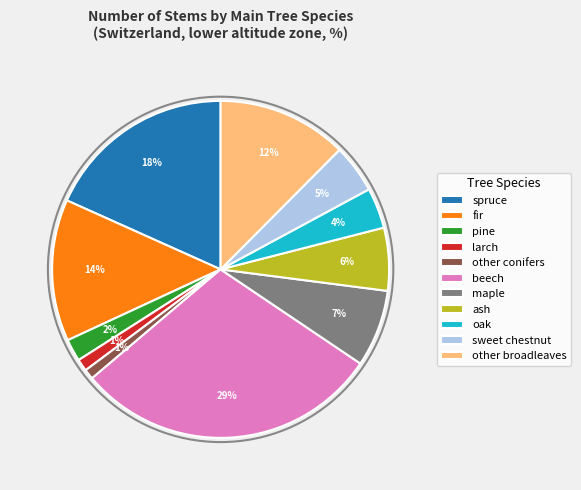

Do spruce and oak together represent more than half of the pie?

No